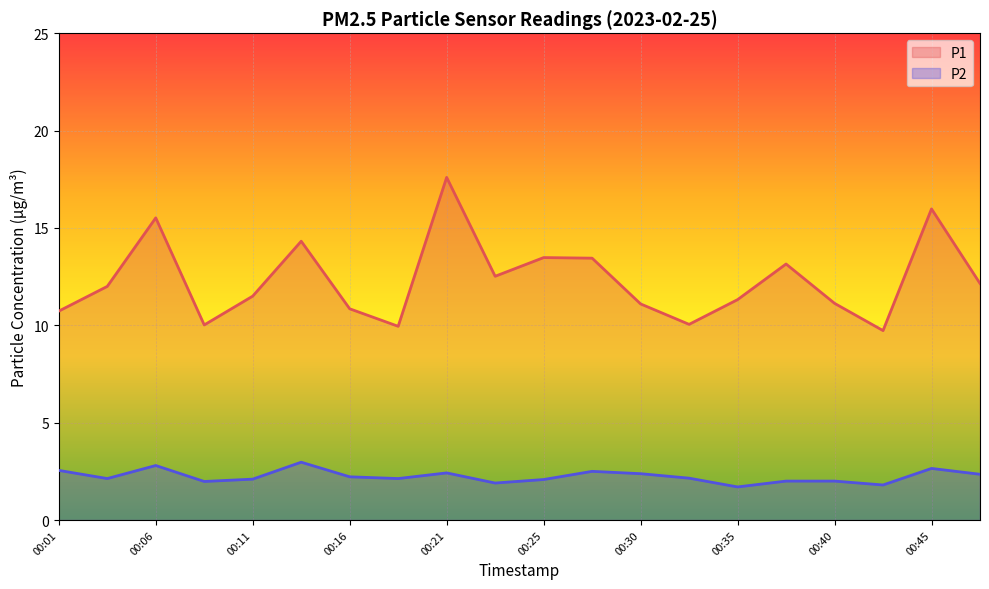

Which category has the lowest value in the P1 series?

00:43